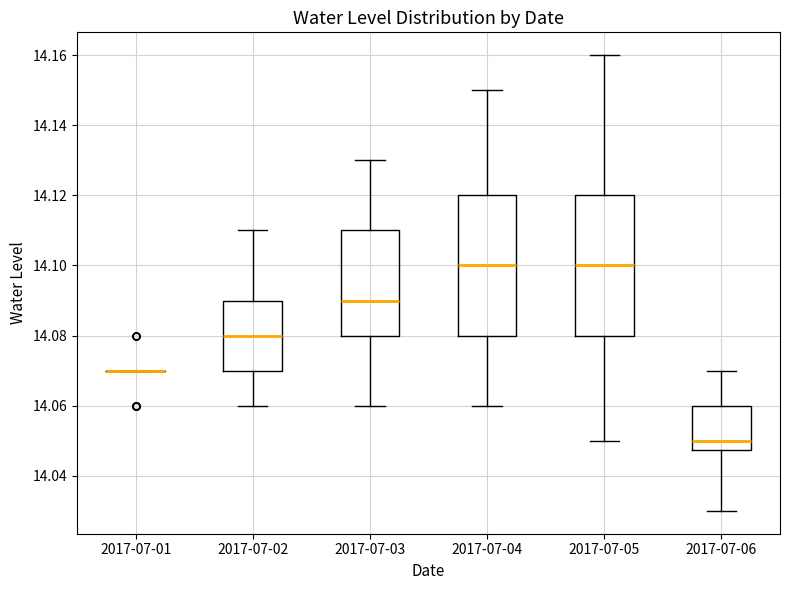

Reading left to right, read every box against the y-axis: the position of its median line, the range the box covers, and the ends of its whiskers. The values are not printed on the chart, so give them approximately, as read against the axis.

2017-07-01: box collapsed to a line at 14.070, whiskers 14.070 to 14.070
2017-07-02: median 14.080, box 14.070 to 14.090, whiskers 14.060 to 14.110
2017-07-03: median 14.090, box 14.080 to 14.110, whiskers 14.060 to 14.130
2017-07-04: median 14.100, box 14.080 to 14.120, whiskers 14.060 to 14.150
2017-07-05: median 14.100, box 14.080 to 14.120, whiskers 14.050 to 14.160
2017-07-06: median 14.050, box 14.048 to 14.060, whiskers 14.030 to 14.070